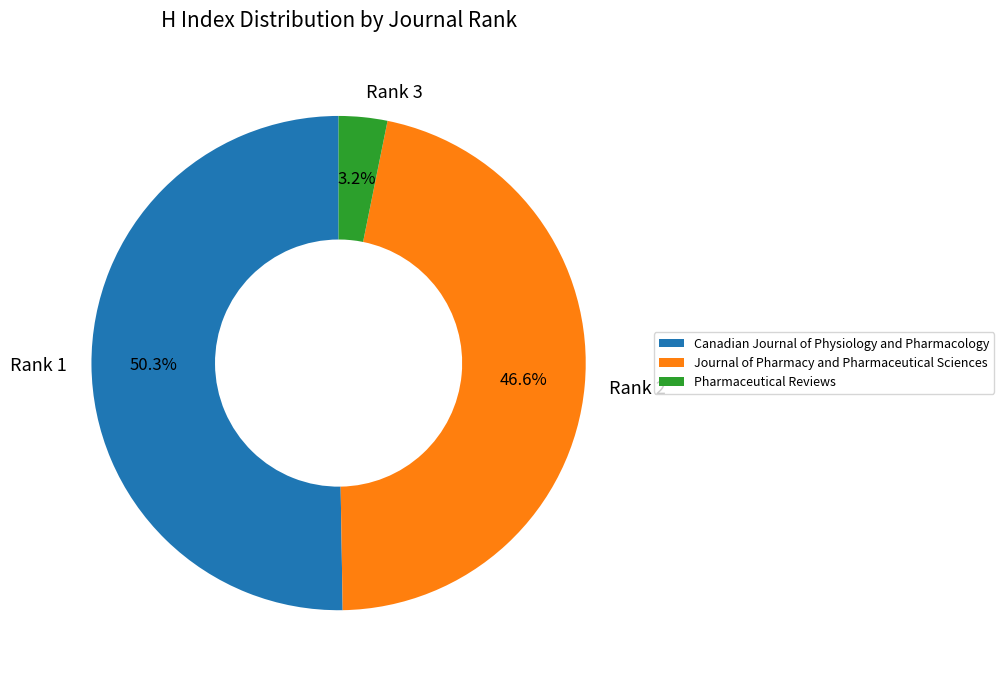

To the nearest percent, what is the average slice percentage?

33%